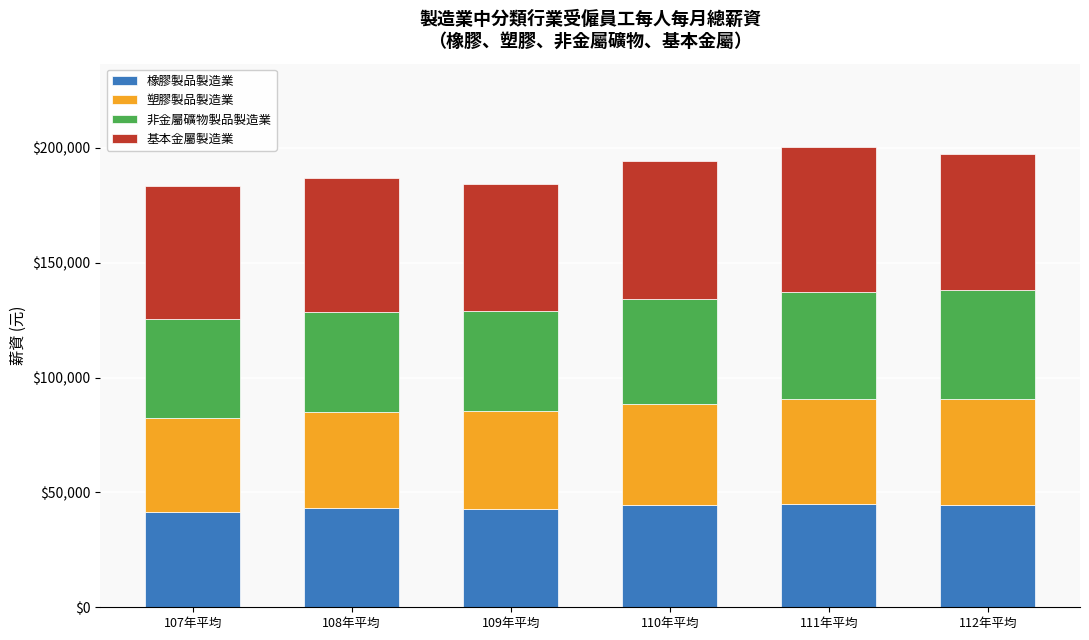

What is the total value across all series at 111年平均?

200549